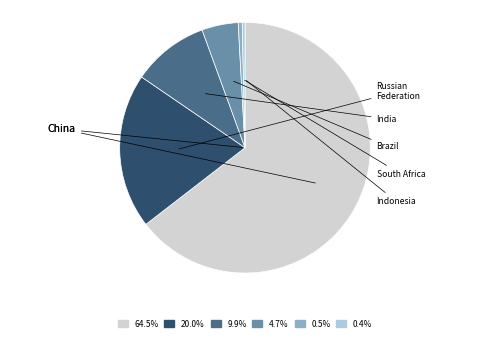

How many segments does this pie chart have?

6